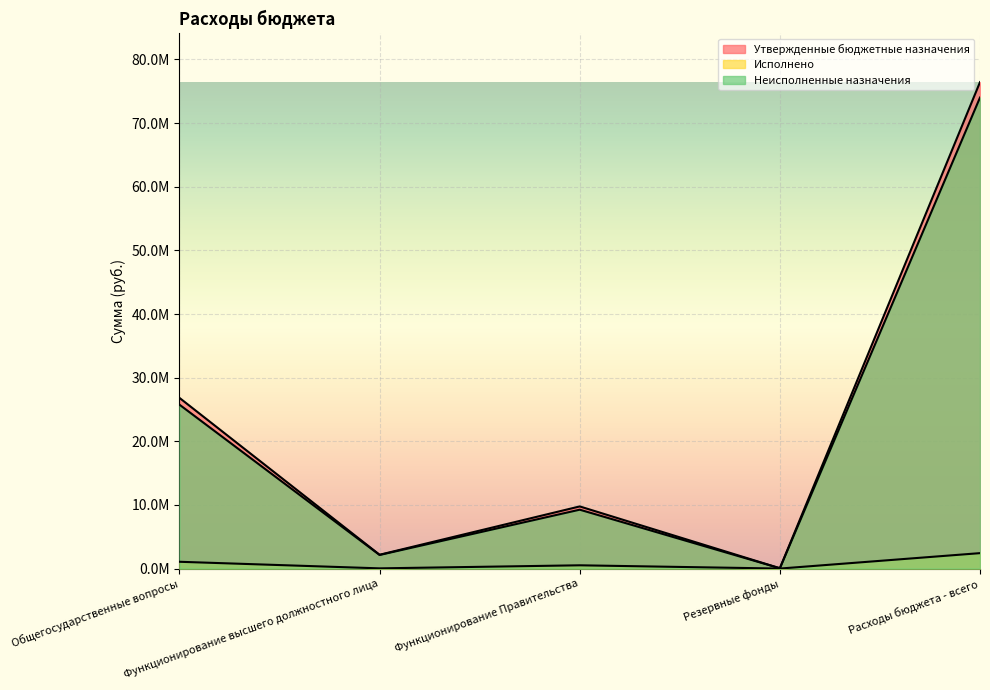

True or false: Неисполненные назначения has more than 2 points higher than both neighbors.

False